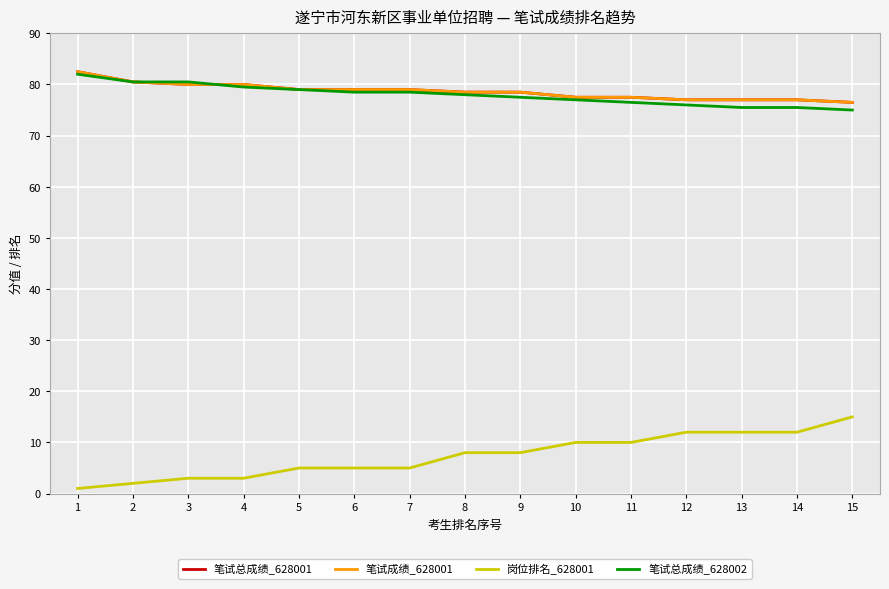

List the labels in order of 笔试总成绩_628001 value, smallest first.

15, 12, 13, 14, 10, 11, 8, 9, 5, 6, 7, 3, 4, 2, 1